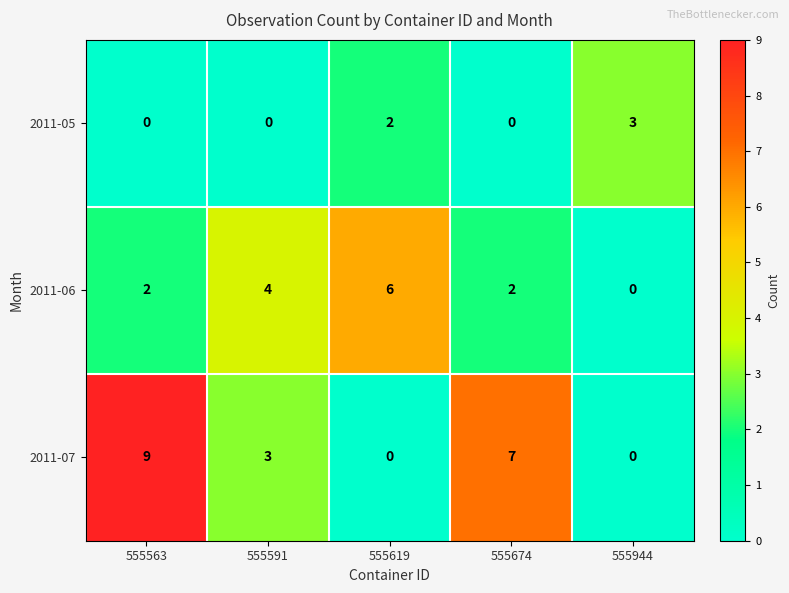

How many distinct data groups are displayed?

3